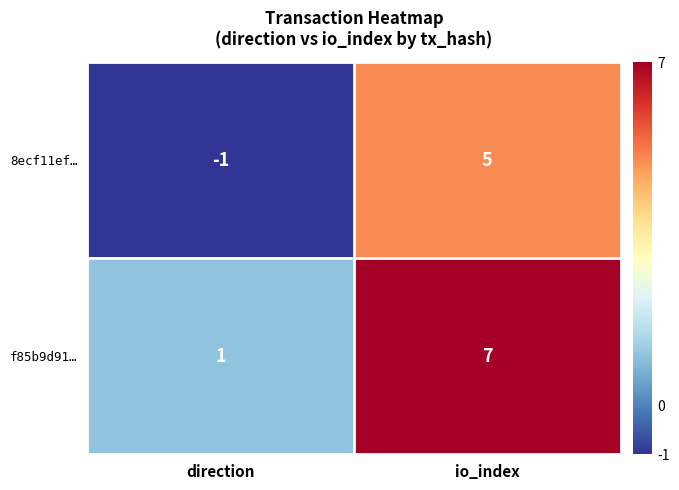

At direction, list the series in order from largest to smallest.

f85b9d91…, 8ecf11ef…